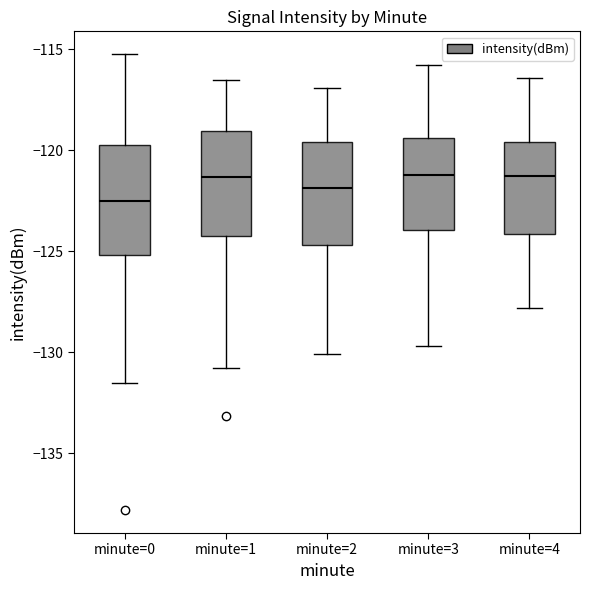

Reading left to right, transcribe this box plot: for each box, give where its median line is, the range the box spans, and where its two whiskers end, as read against the y-axis. The values are not printed on the chart, so give them approximately, as read against the axis.

minute=0: median -122.5, box -125.0 to -119.5, whiskers -131.5 to -115.0
minute=1: median -121.5, box -124.0 to -119.0, whiskers -131.0 to -116.5
minute=2: median -122.0, box -124.5 to -119.5, whiskers -130.0 to -117.0
minute=3: median -121.0, box -124.0 to -119.5, whiskers -129.5 to -116.0
minute=4: median -121.5, box -124.0 to -119.5, whiskers -128.0 to -116.5